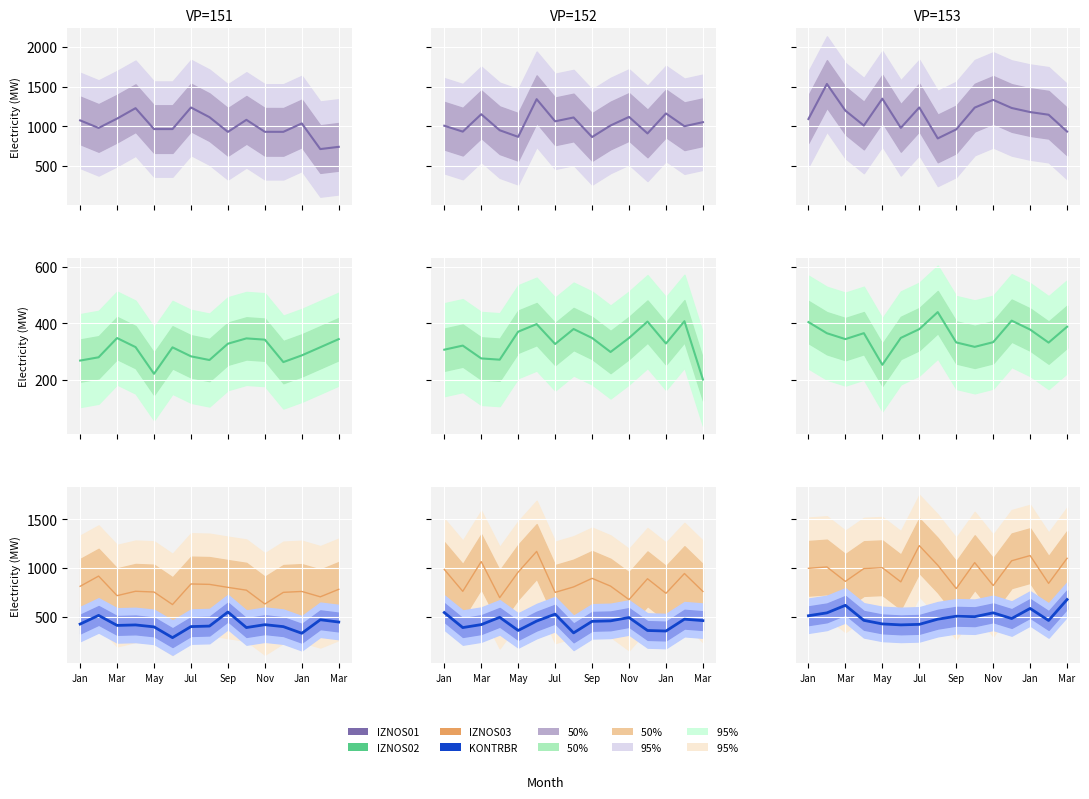

How many values in the IZNOS02 series exceed 364?

8